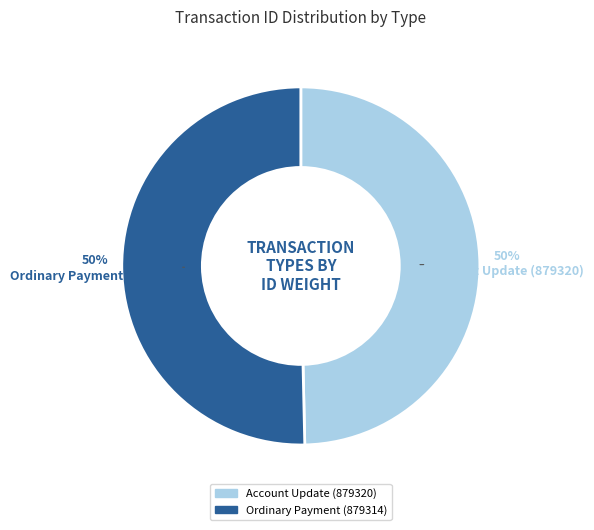

True or false: Ordinary Payment (879314) accounts for 64% of the total.

False